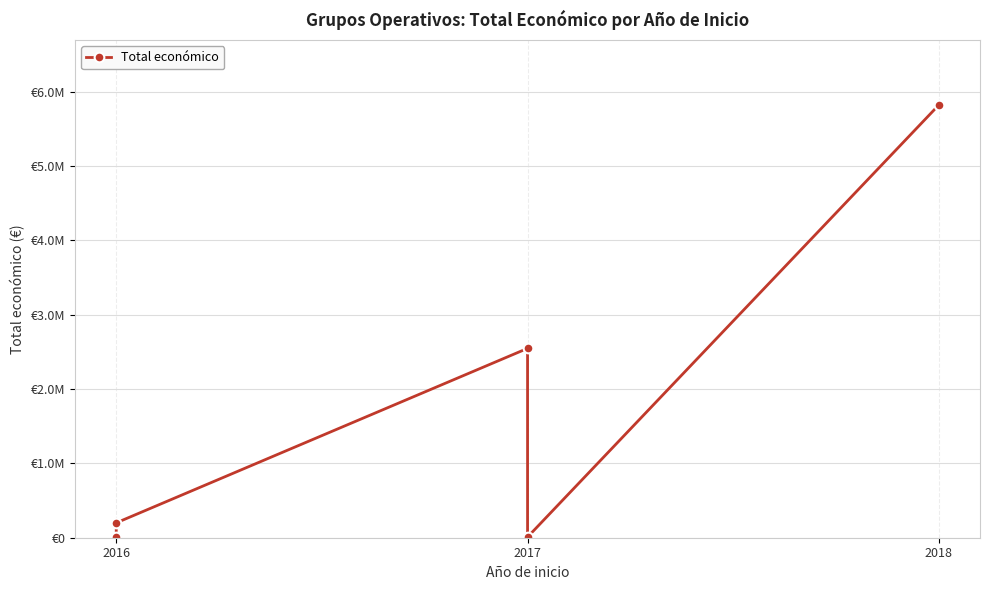

What is the label of the 1st point from the left?

2016